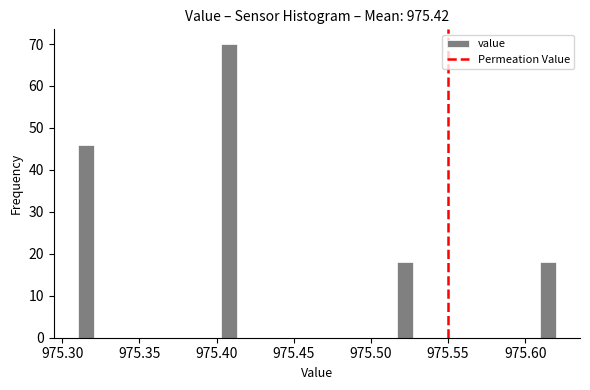

Around what value on the x-axis is the tallest bar? Give the approximate position of its centre, as read against the axis.

975.410